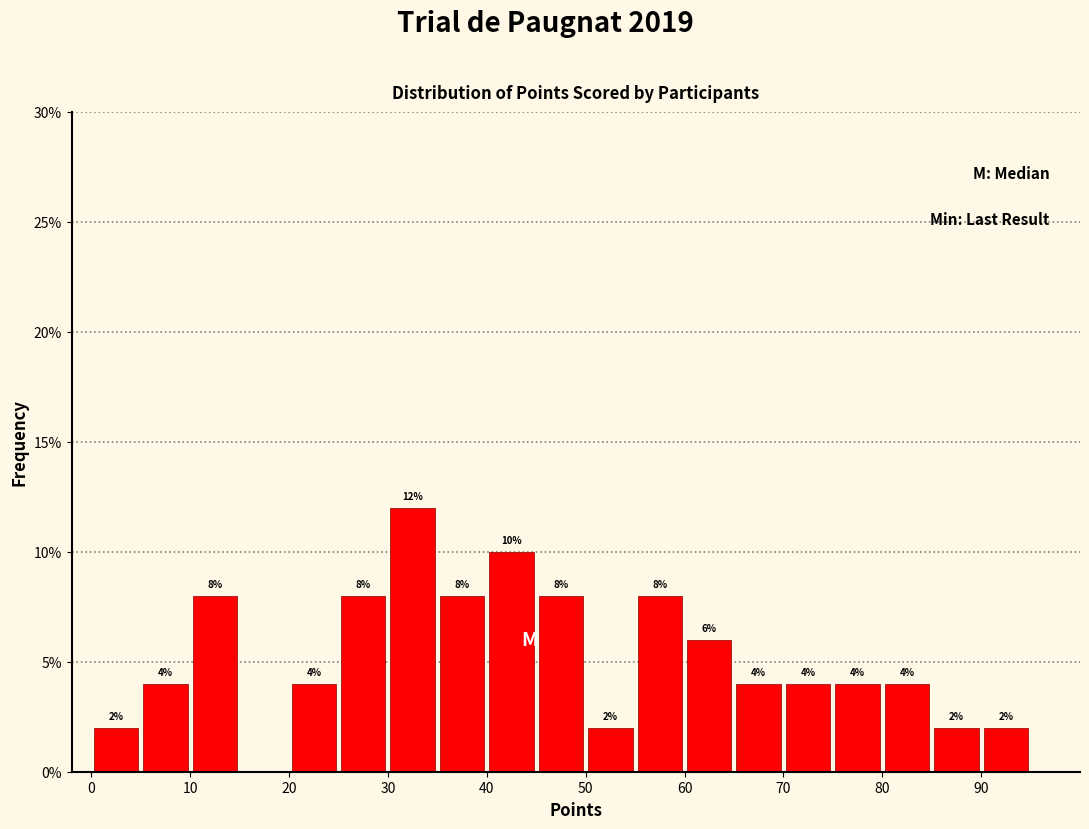

Over which range of the x-axis is the bar tallest?

30 to 35